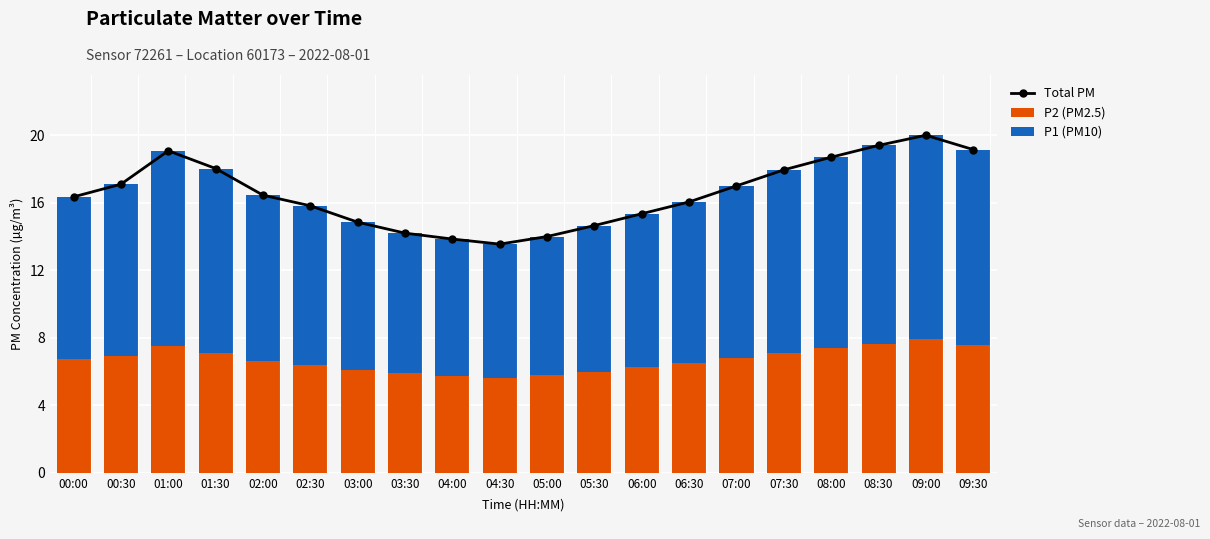

What position from the right is 05:00?

10